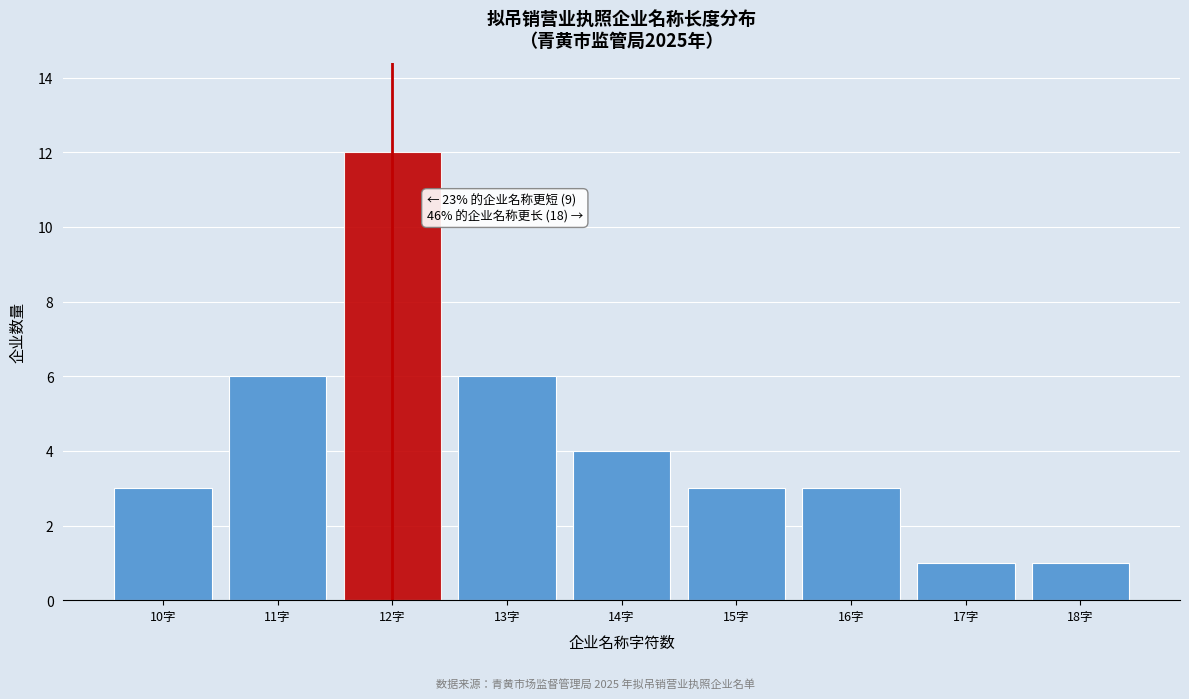

Reading left to right, what are all the values shown in this chart?

3	6	12	6	4	3	3	1	1